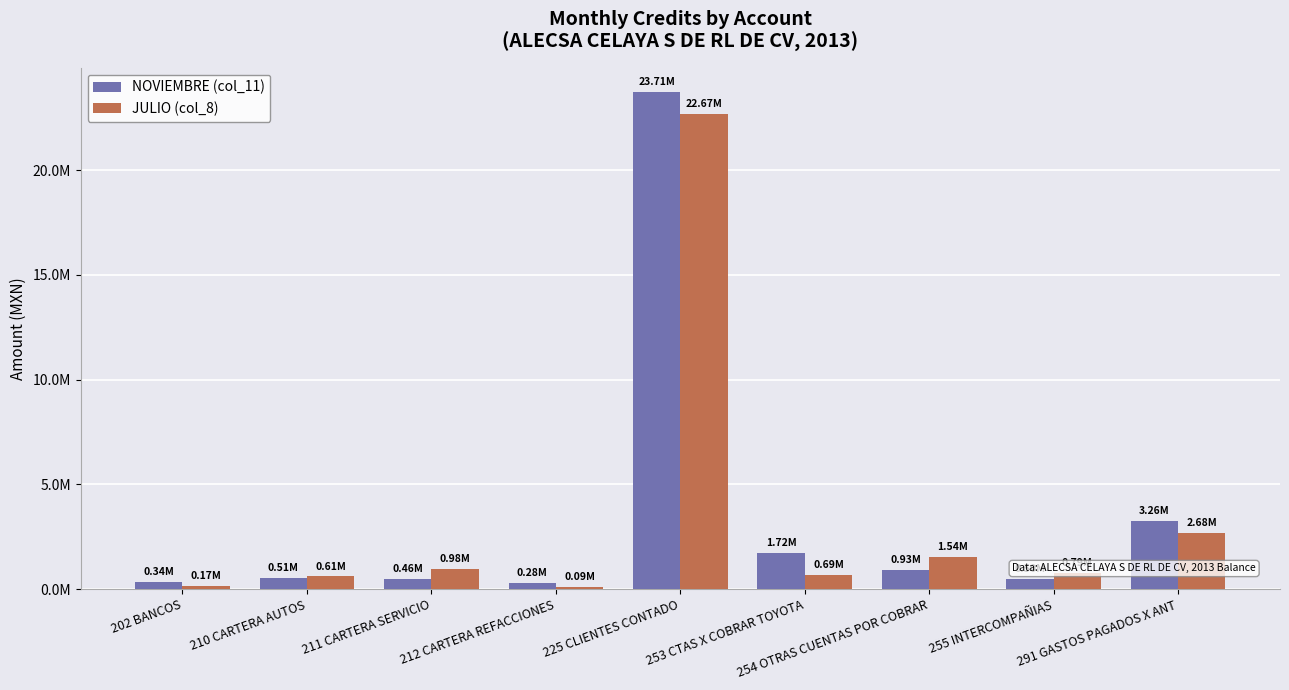

Are the bars horizontal?

No